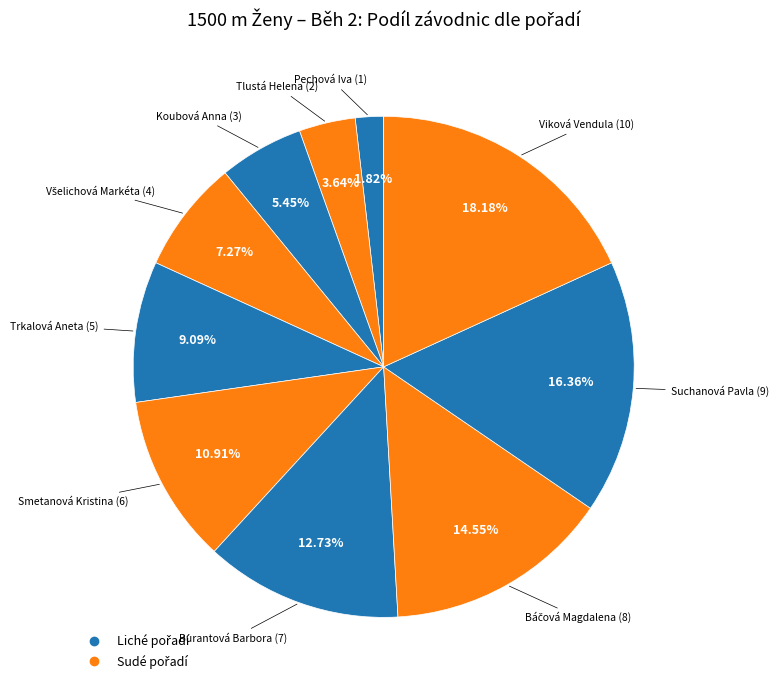

What is the largest slice in the pie chart?

Viková Vendula (10)